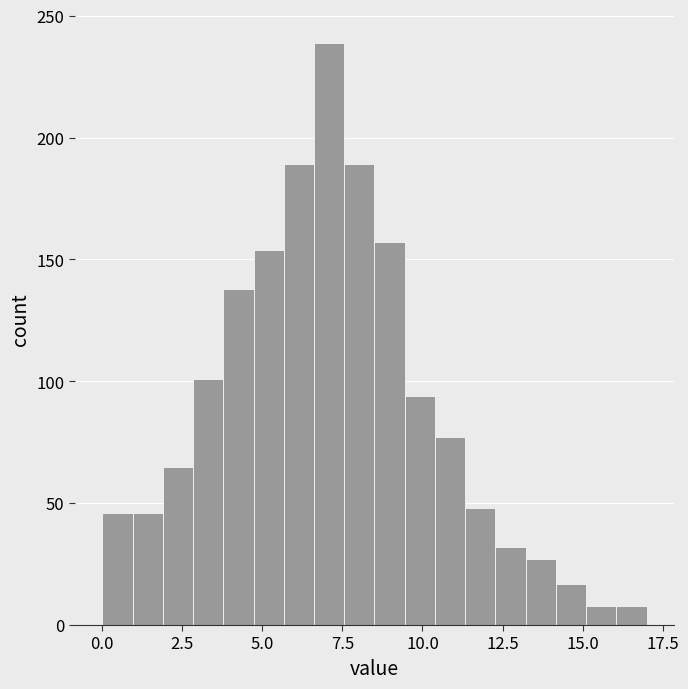

Read against the x-axis, roughly where is the centre of the tallest bar?

7.0